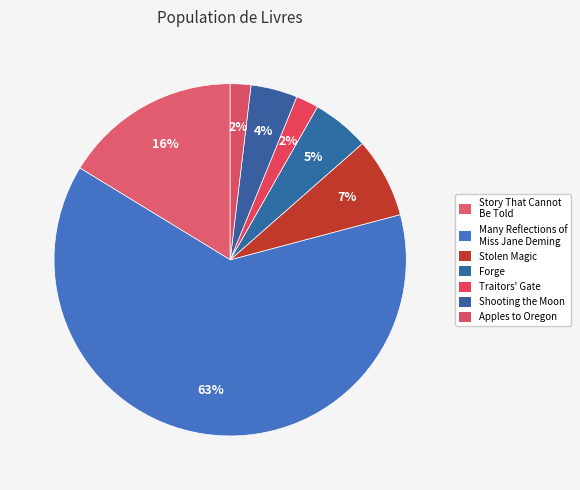

What is the majority slice?

Many Reflections of Miss Jane Deming